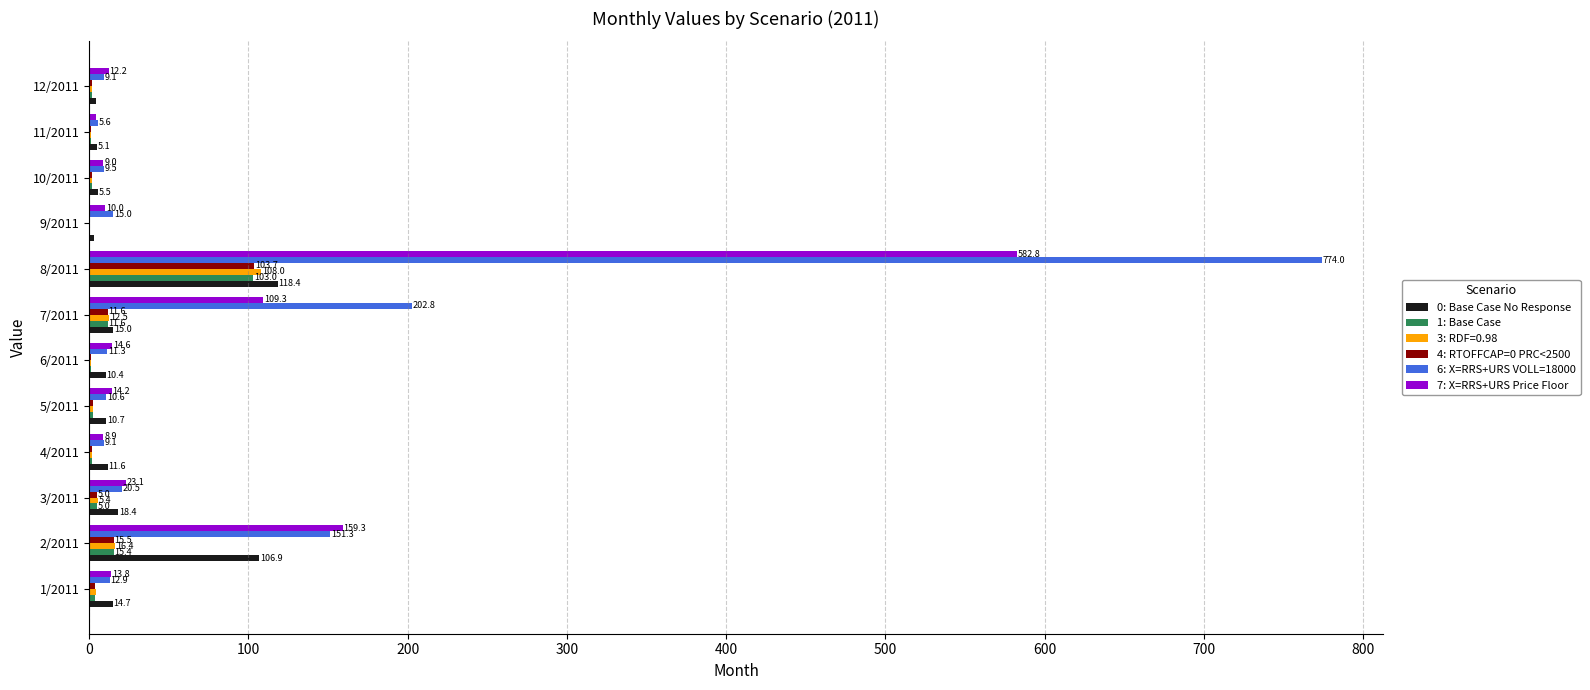

Which series changed the most between 6/2011 and 8/2011?

6: X=RRS+URS VOLL=18000